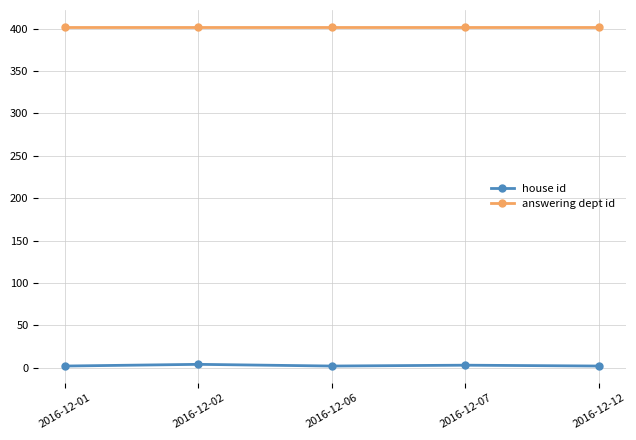

Count the number of categories in the chart.

5